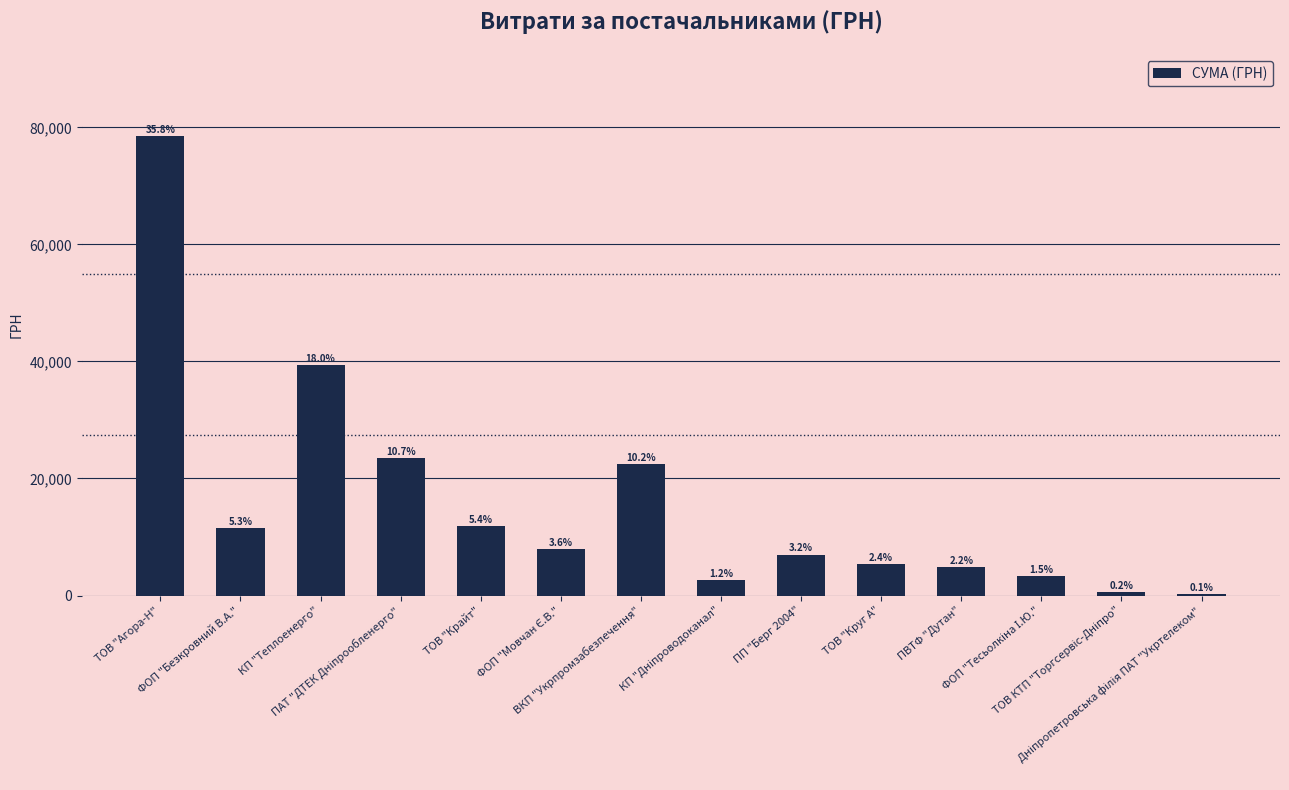

How many categories are shown in the chart?

14